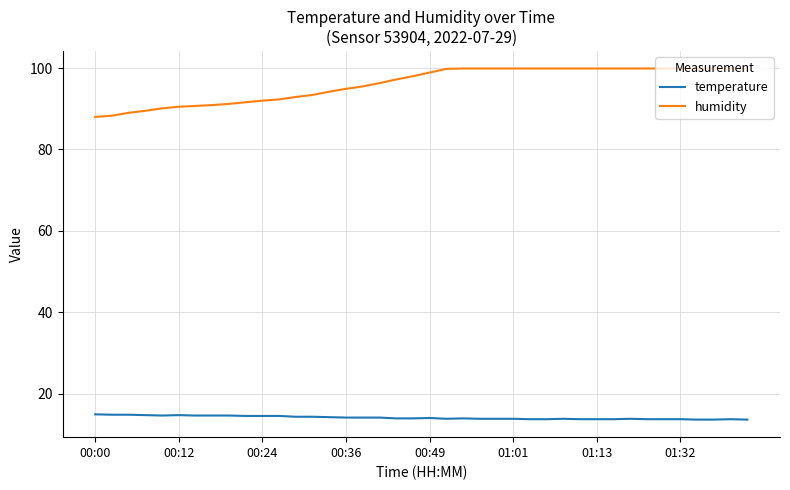

Which series has the largest total across all categories?

humidity